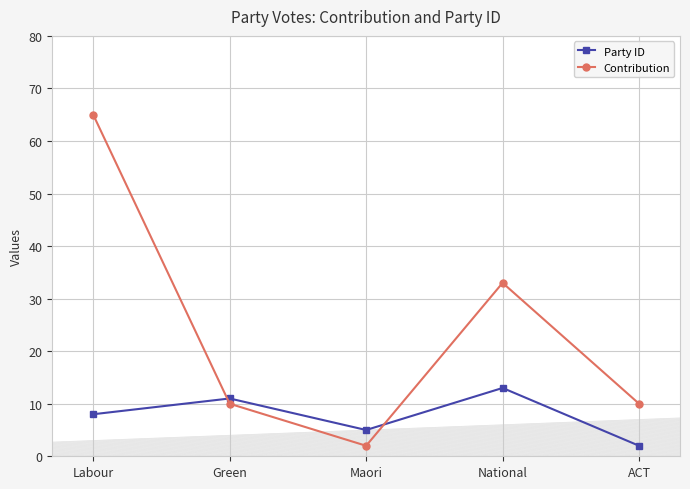

Where is the first local maximum for Contribution?

National